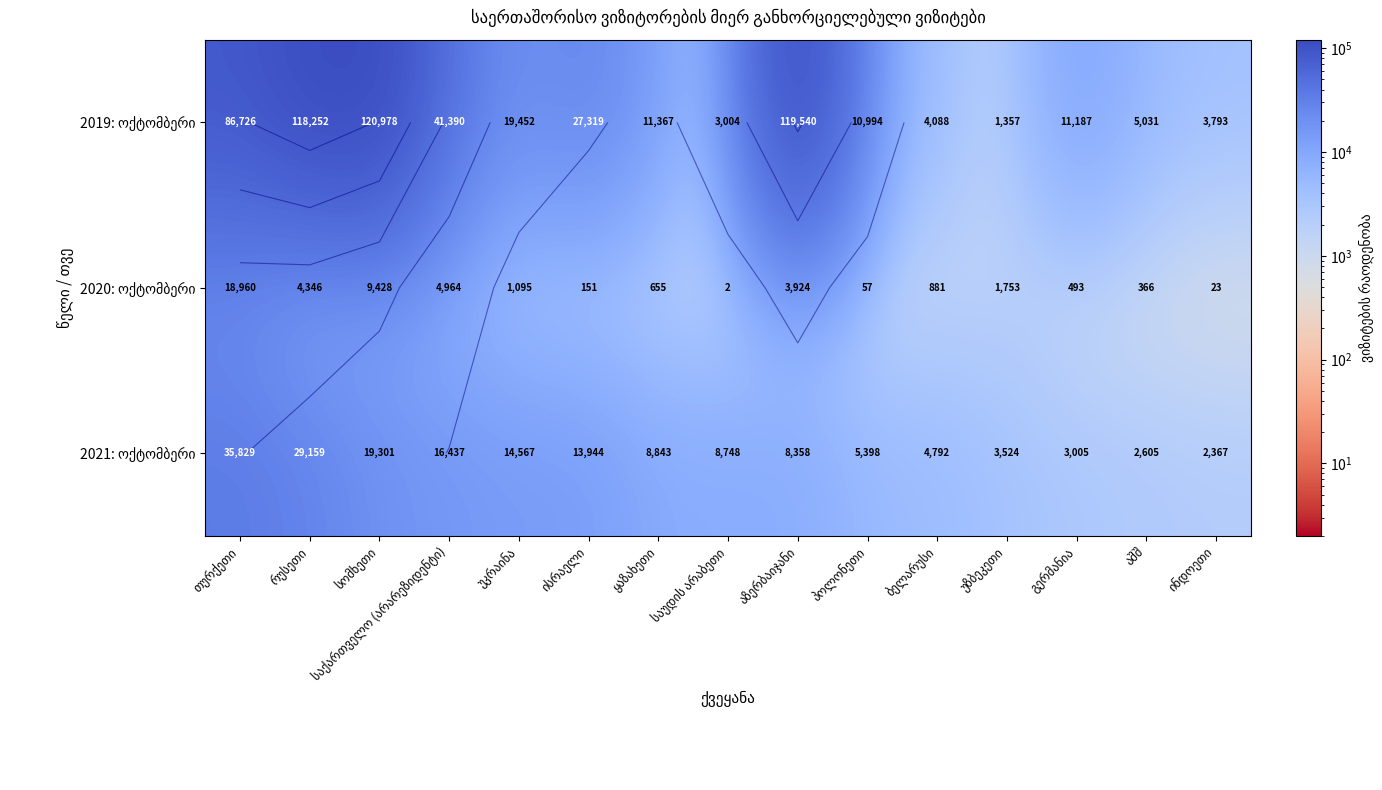

Which series has the widest spread of values?

2019: ოქტომბერი